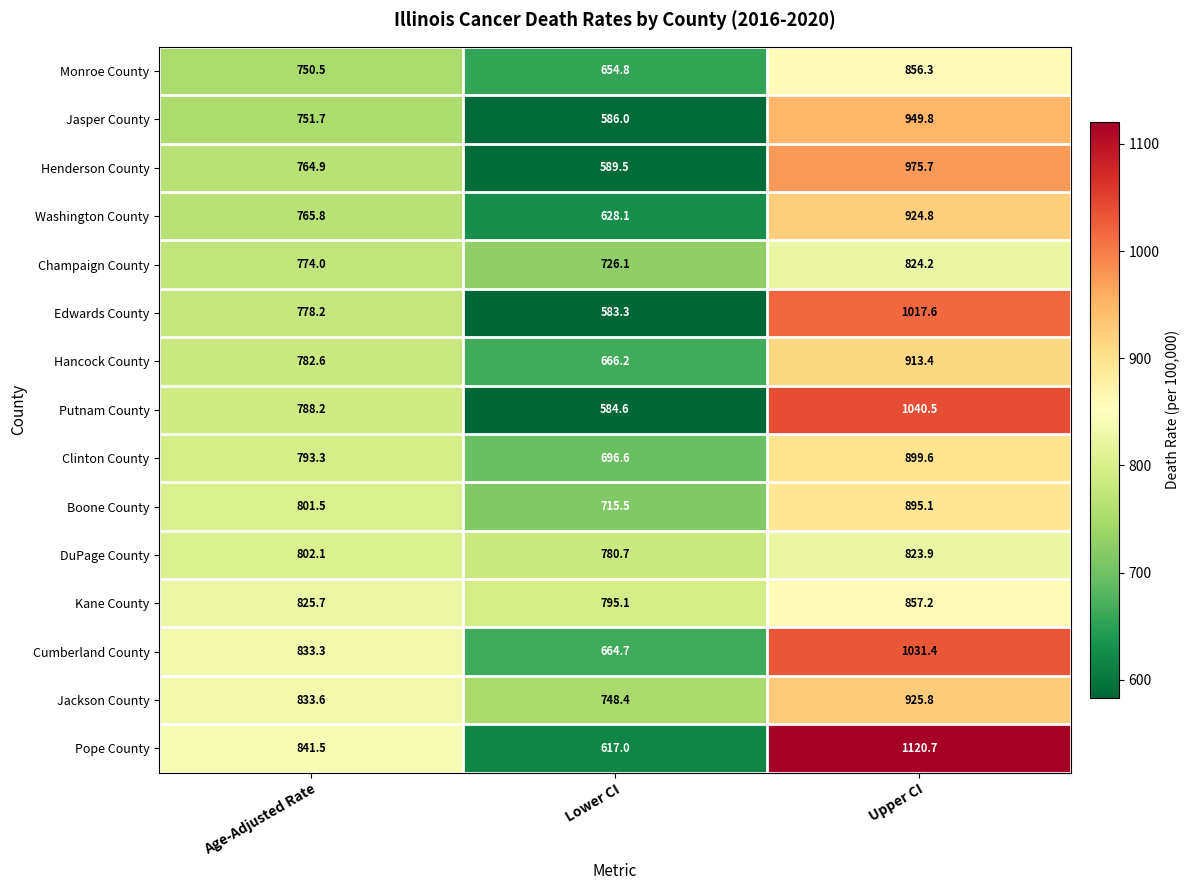

At which label does Hancock County reach its peak?

Upper CI